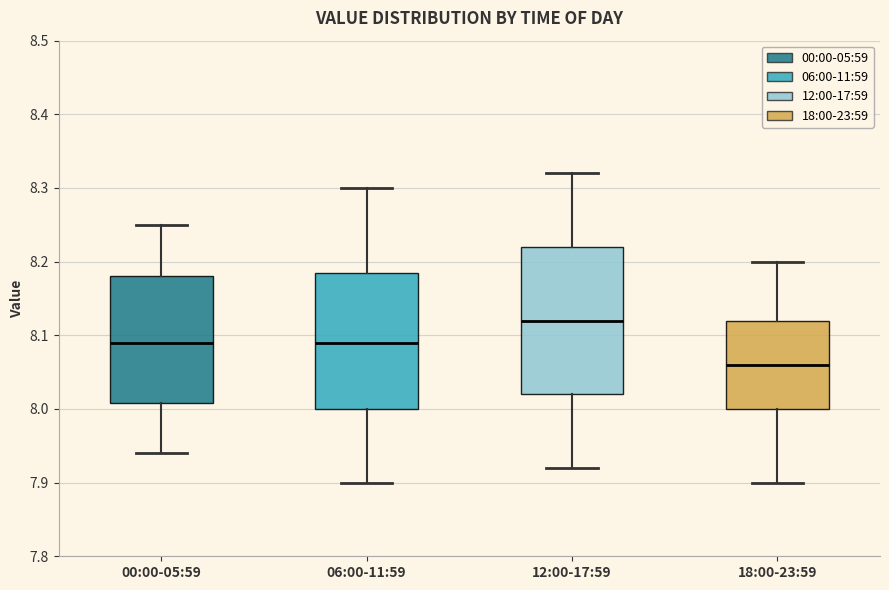

Which box's median line is the lowest?

18:00-23:59